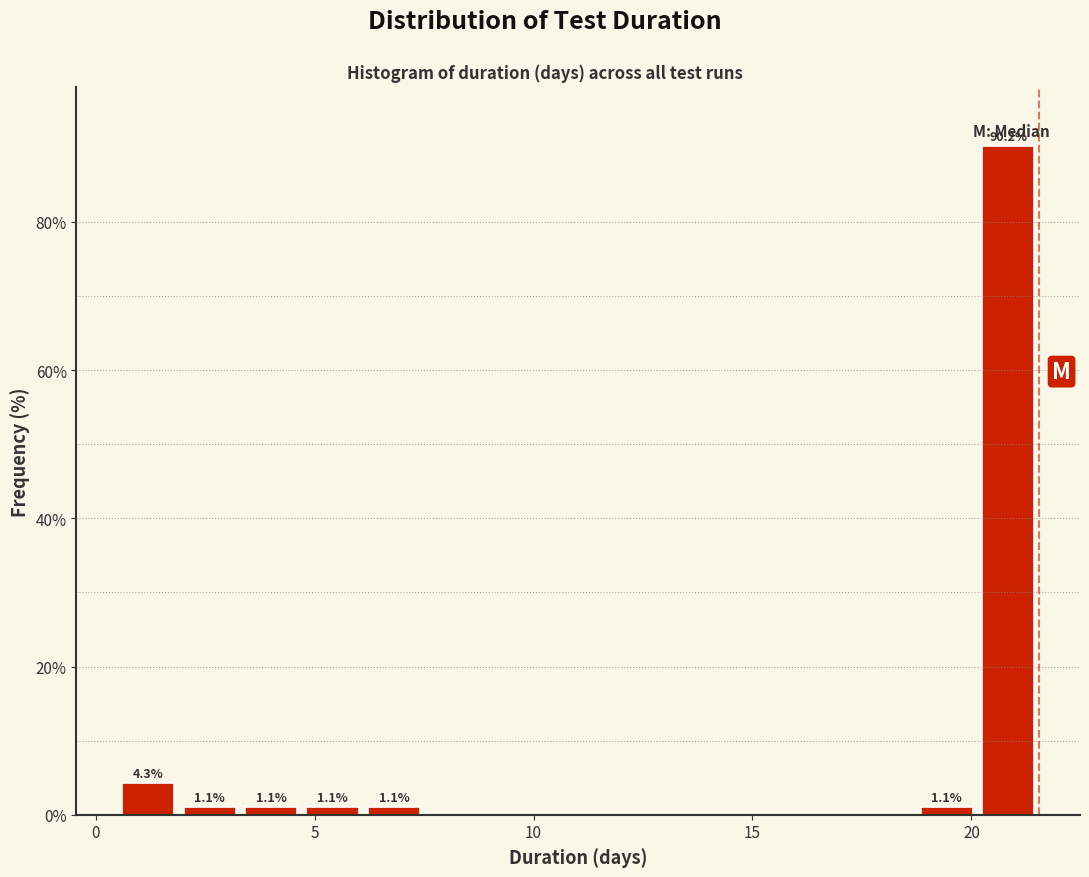

Around what value on the x-axis is the tallest bar? Give the approximate position of its centre, as read against the axis.

21.0